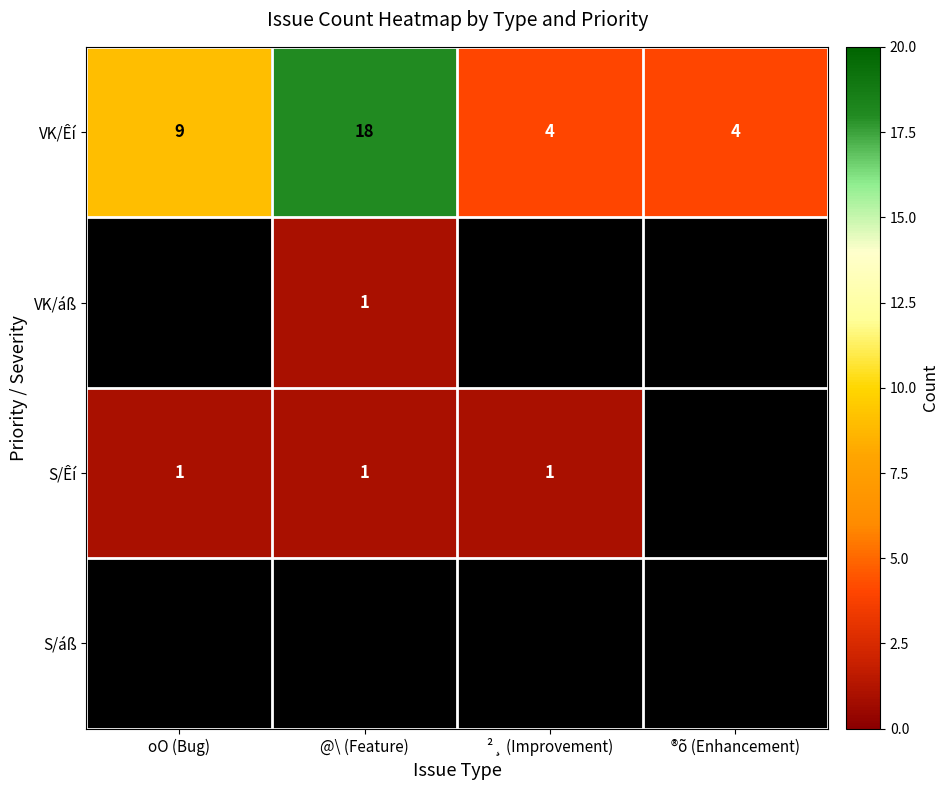

How many VK/Êí values are between 4 and 18?

4